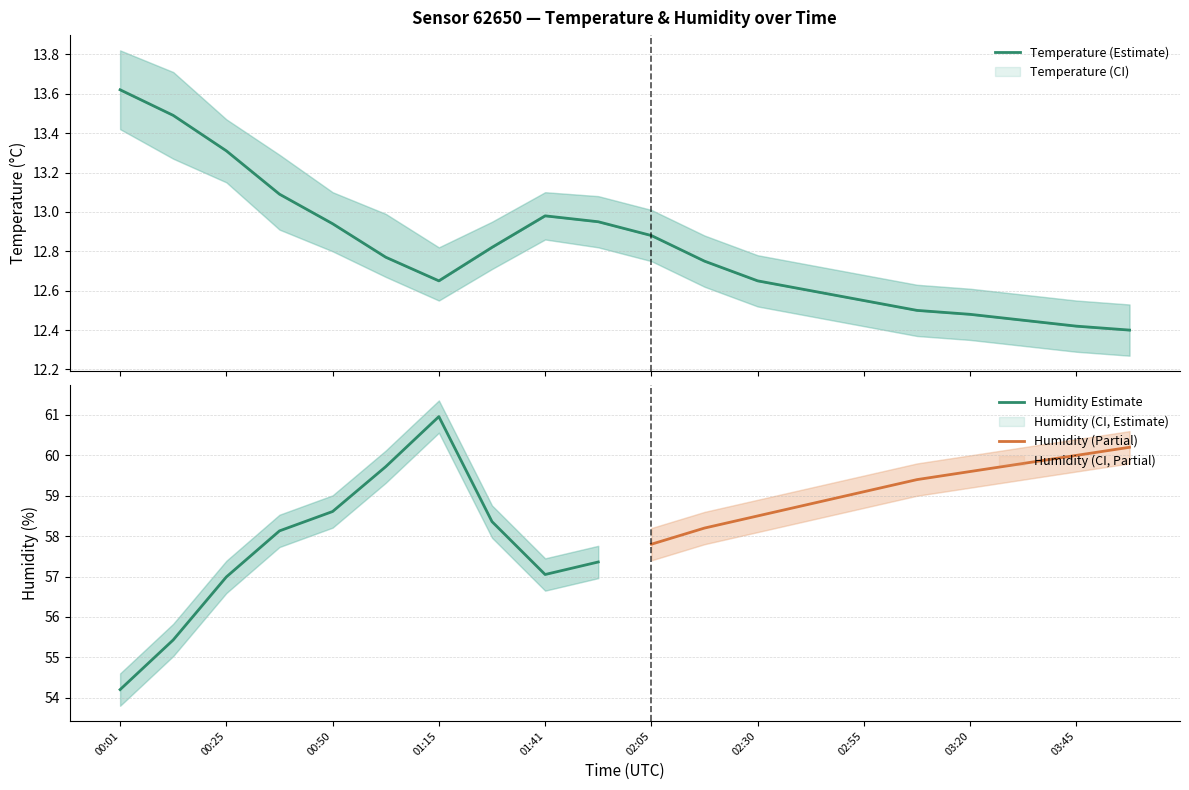

What is the sum of the temp_lower values at 01:41 and 03:32?

25.2